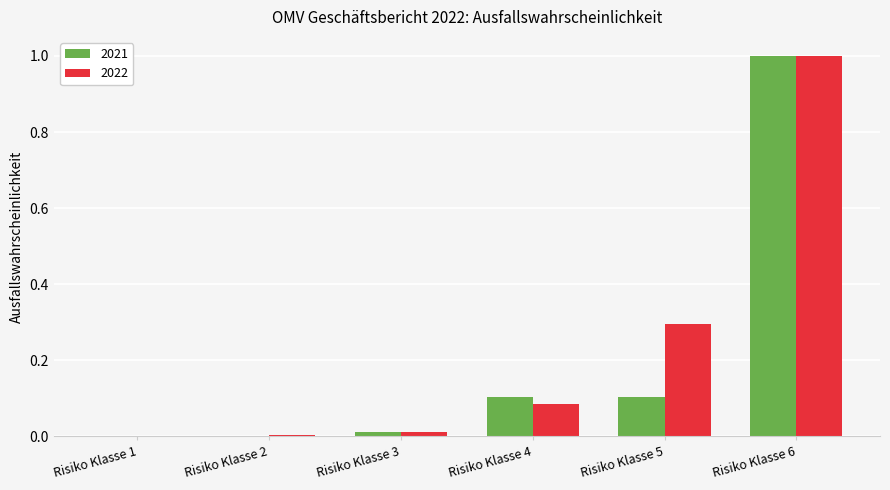

What is the sum of all 2021 values?

1.2